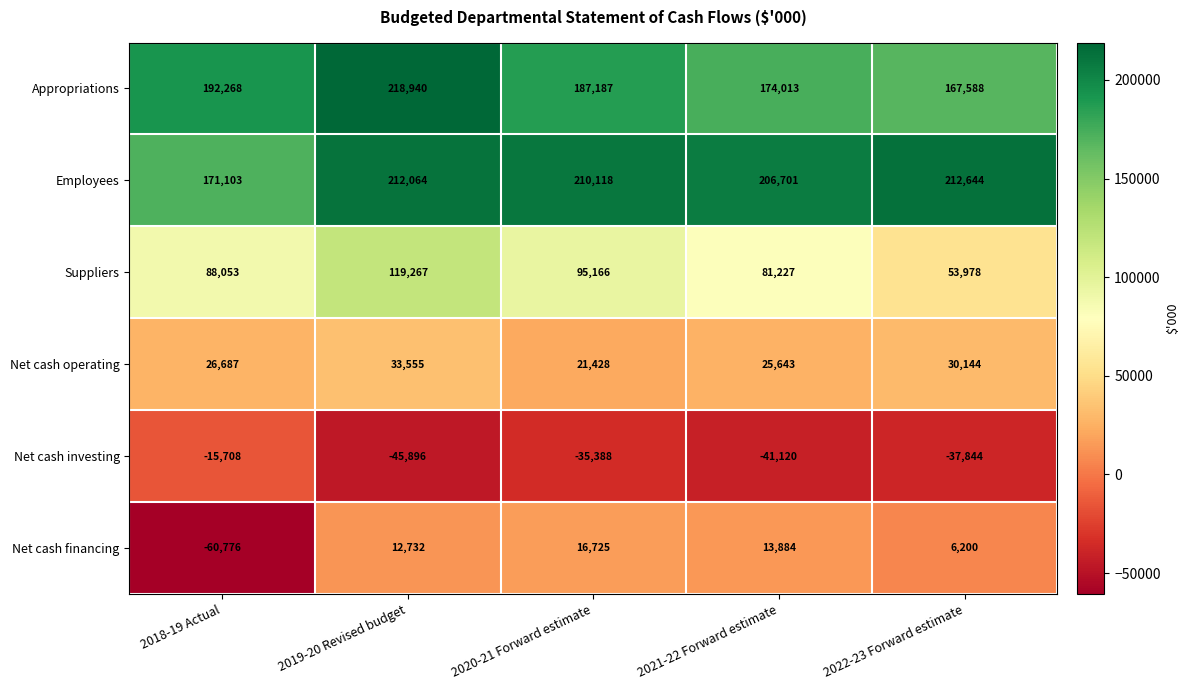

What is the minimum value shown in the chart?

-60776